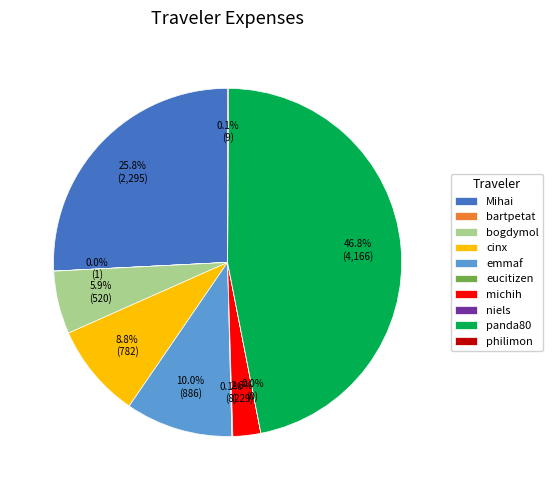

Is there a majority slice in this chart?

No